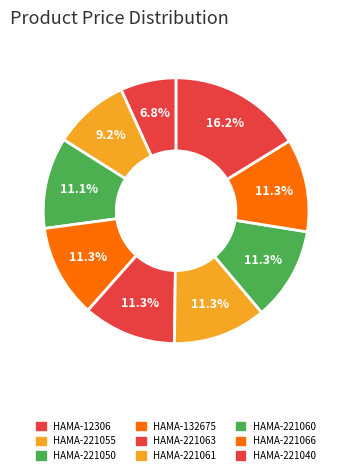

How many slices are in this pie chart?

9